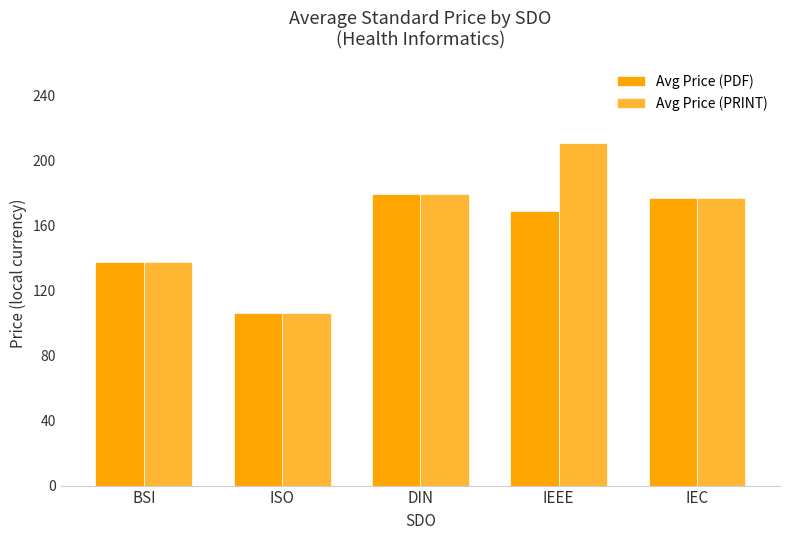

Is the value of Avg Price (PDF) at IEEE greater than the value of Avg Price (PRINT) at IEEE?

No